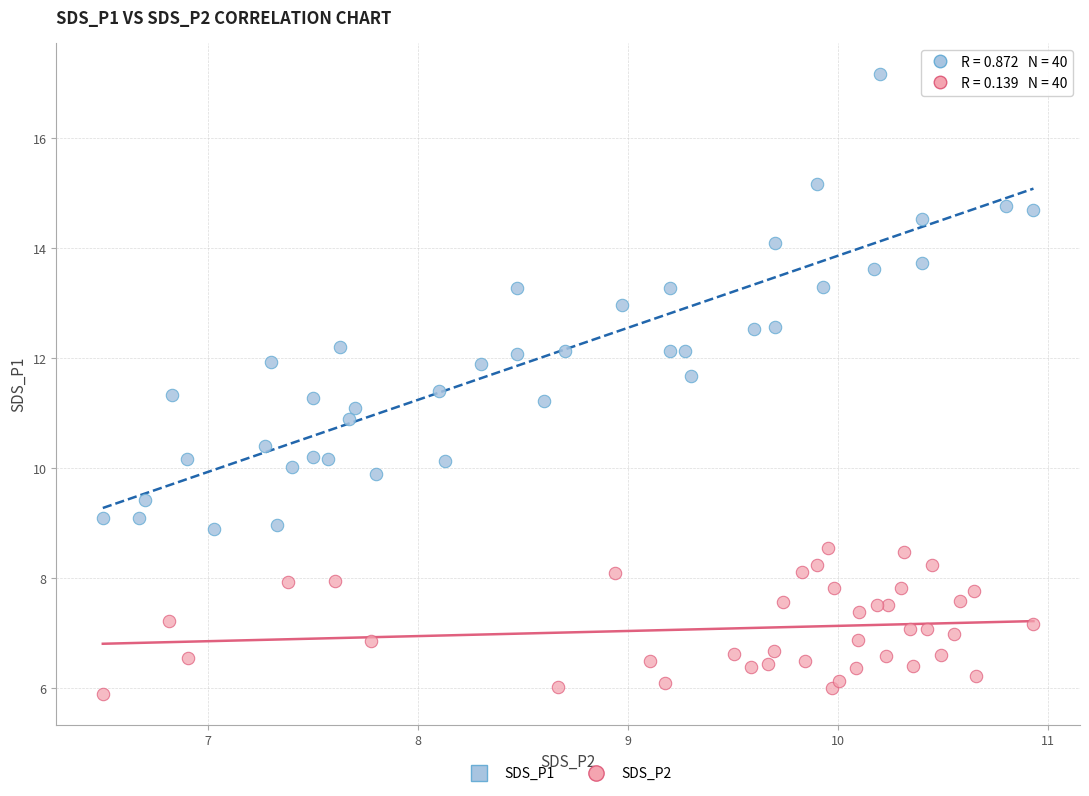

Which series contains the highest Y value?

SDS_P1